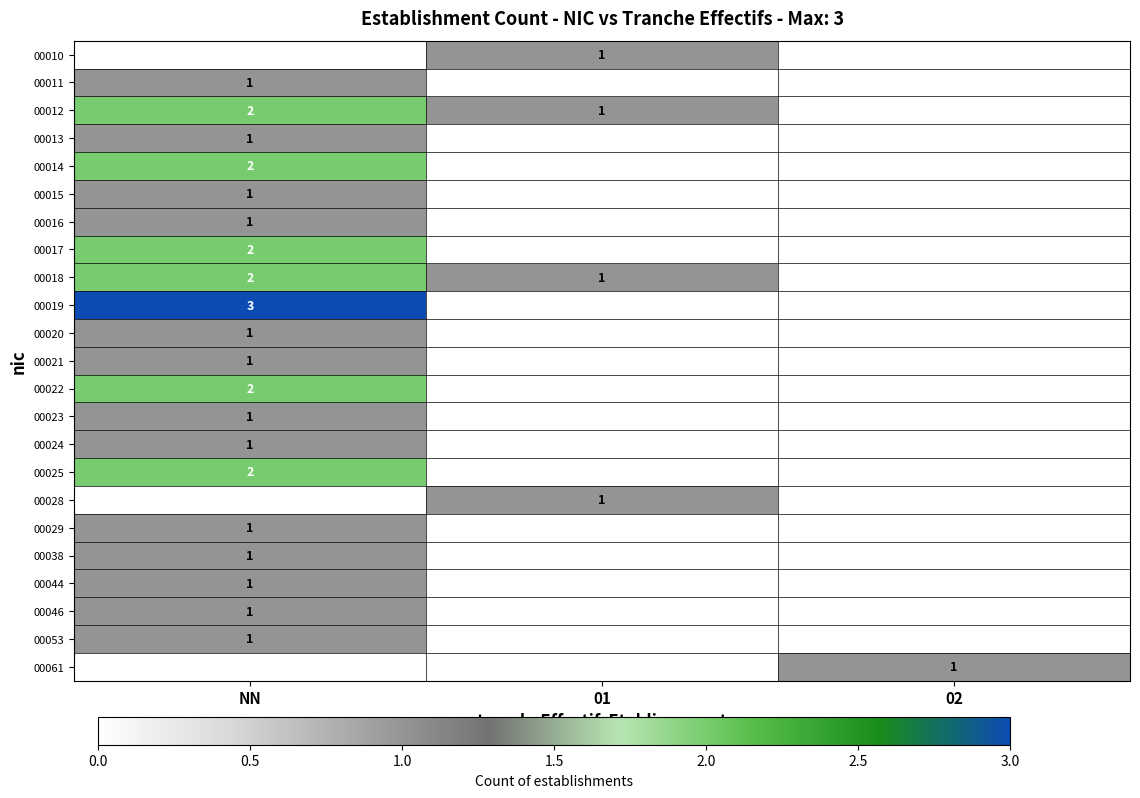

True or false: 00019 has a value of 3 at NN.

True